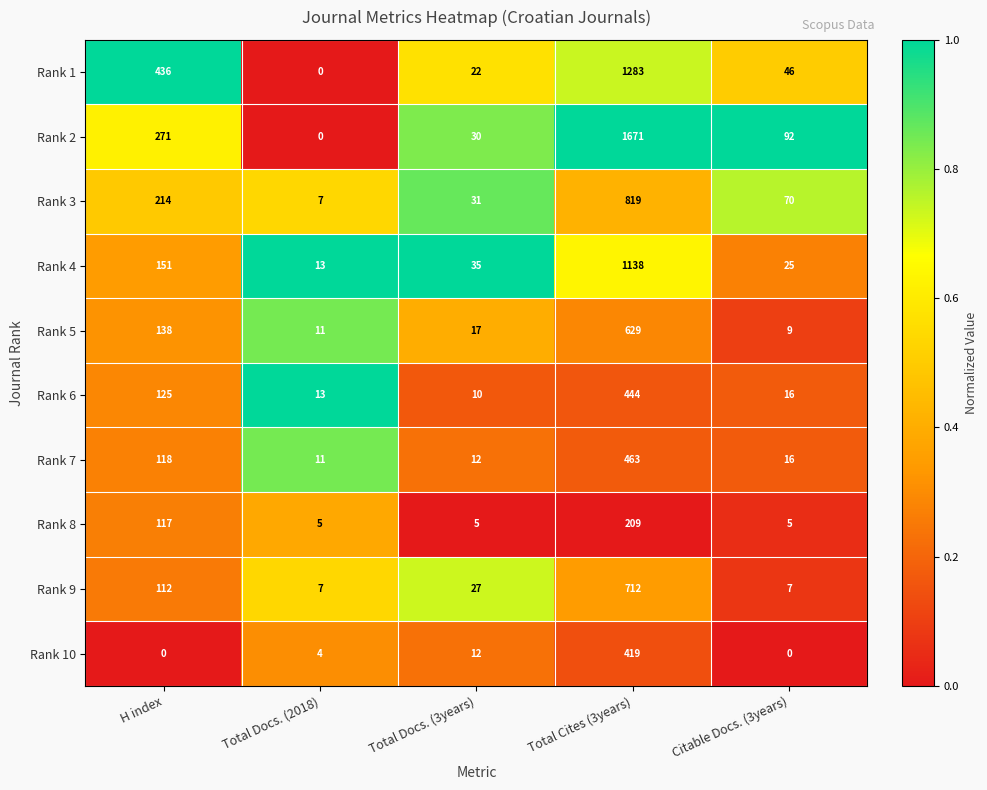

Which series has the largest range (max minus min)?

Rank 2